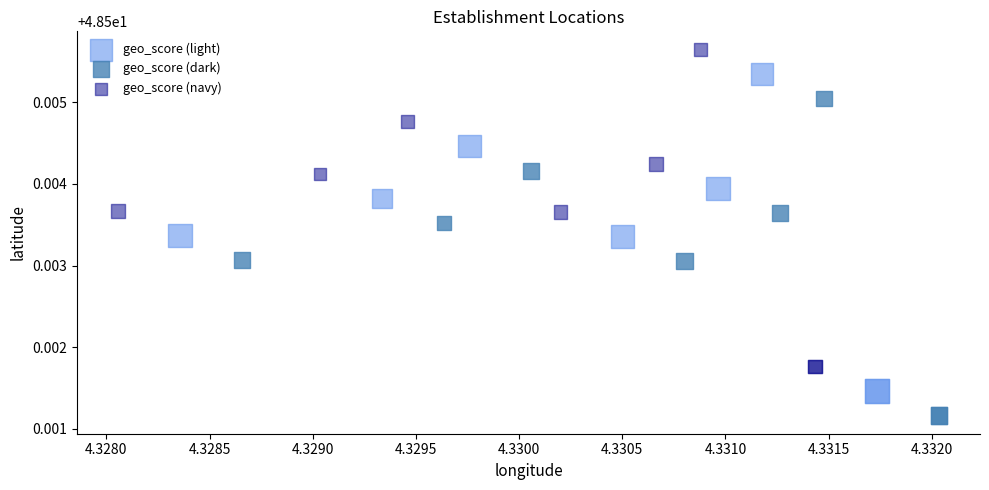

Which series contains the lowest Y value?

geo_score (dark)